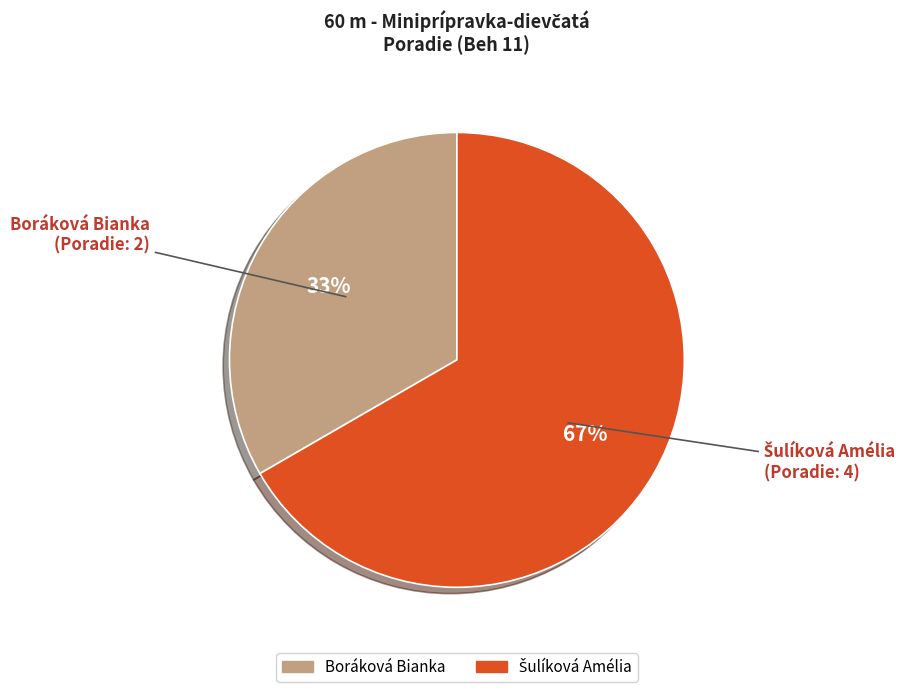

True or false: Boráková Bianka accounts for 20% of the total.

False